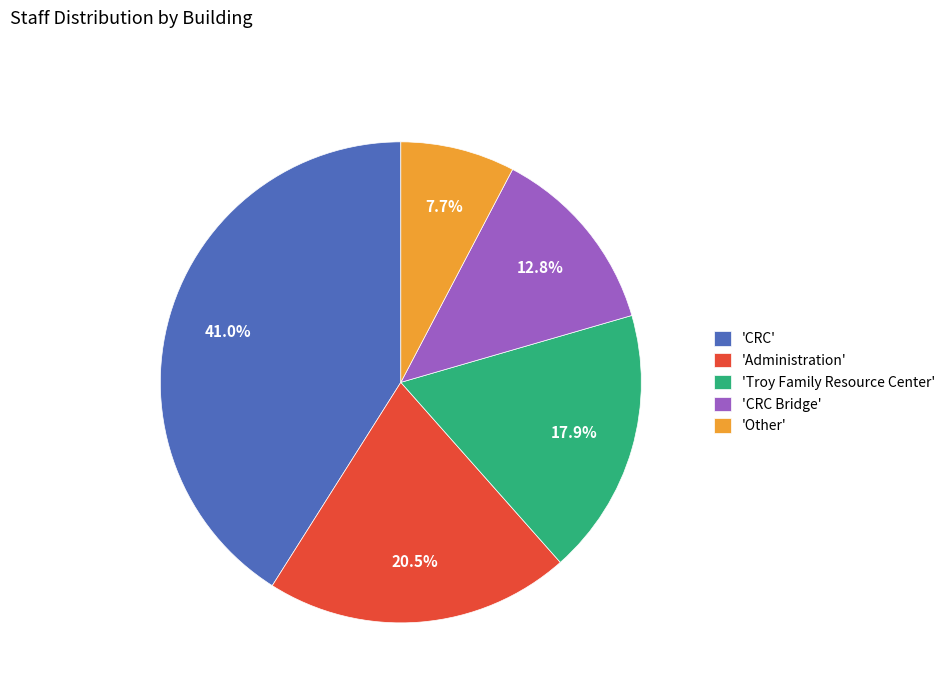

Approximately how many times larger is the value at 'Troy Family Resource Center' compared to 'Administration'?

0.9